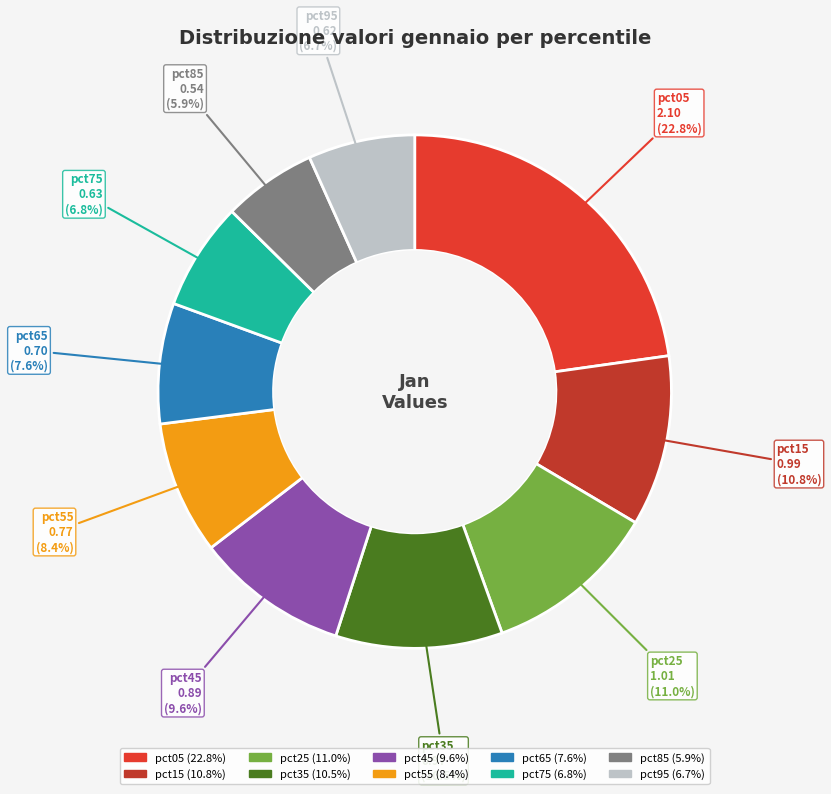

The pct45 slice represents 1% of the pie. True or false?

False